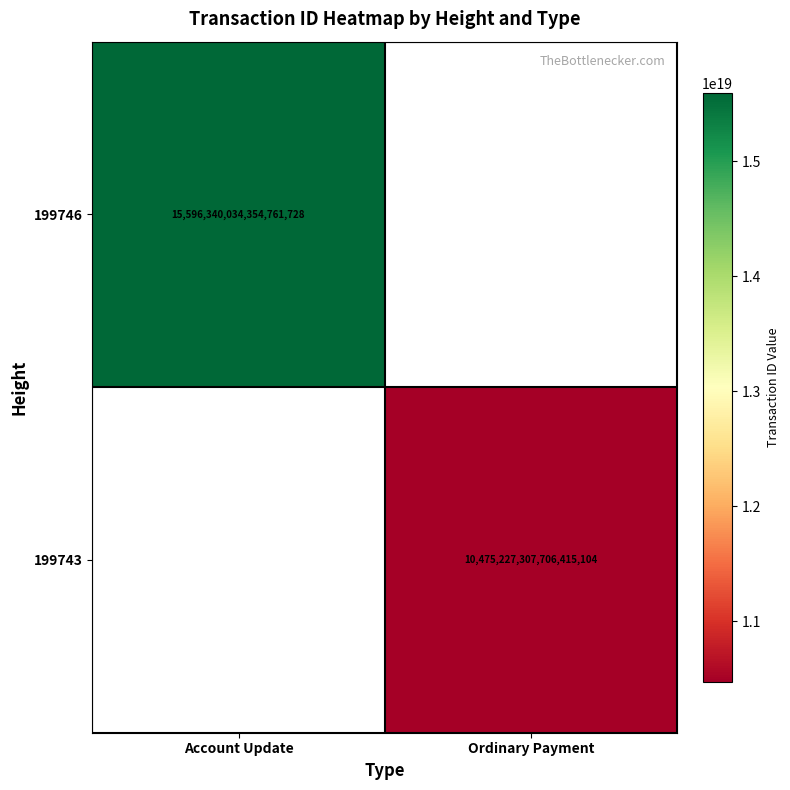

What is the smallest value displayed?

10475227307706415104.0